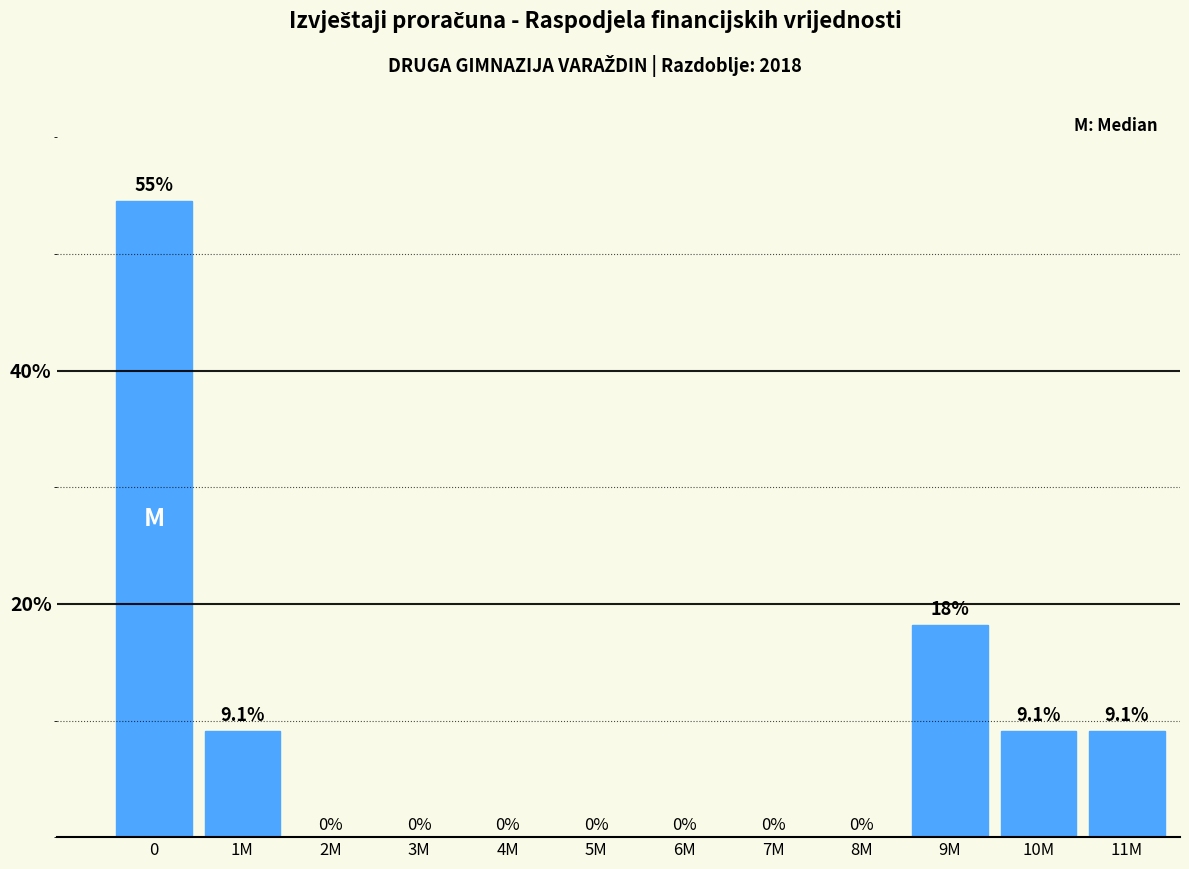

Reading left to right, extract all data points from this chart.

0=54.5	1M=9.1	2M=0.0	3M=0.0	4M=0.0	5M=0.0	6M=0.0	7M=0.0	8M=0.0	9M=18.2	10M=9.1	11M=9.1